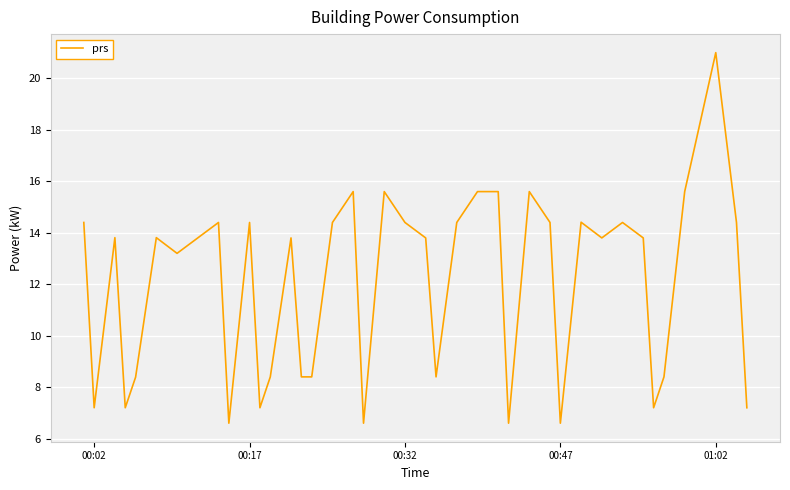

Does the chart have visible grid lines?

Yes